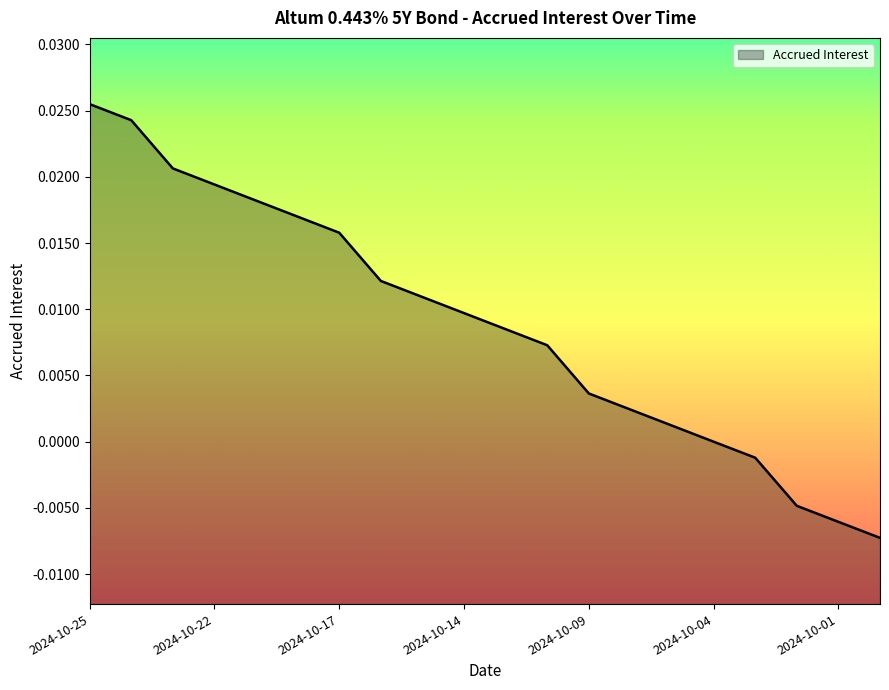

What is the label of the 1st point from the right?

2024-09-30